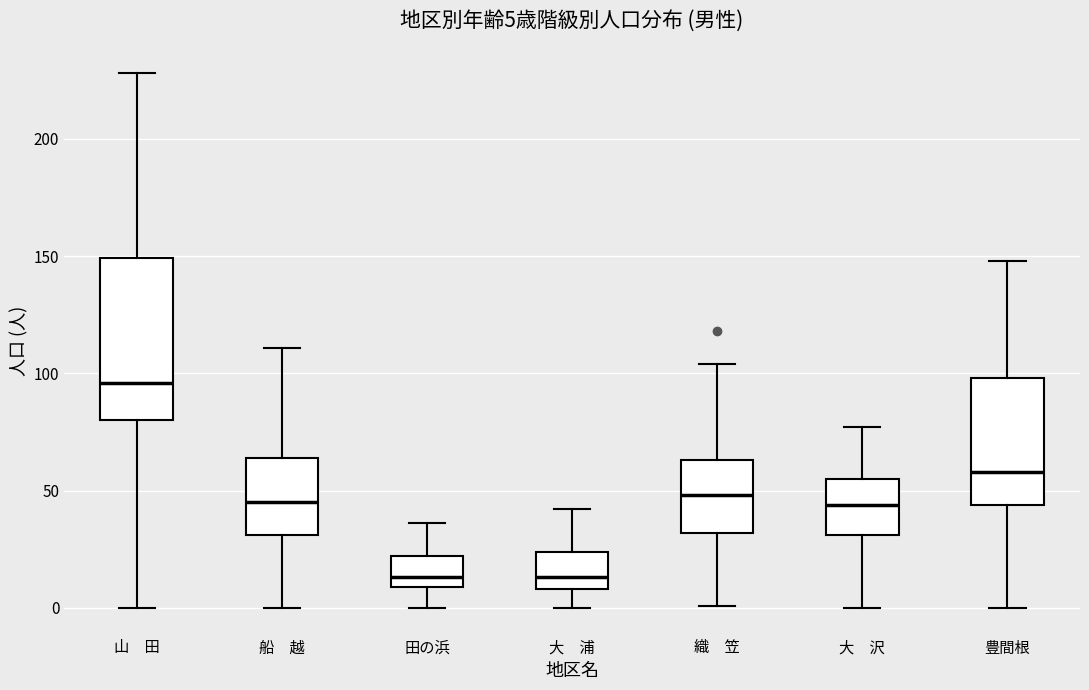

Which box is the tallest, from its lower edge to its upper edge?

山 田